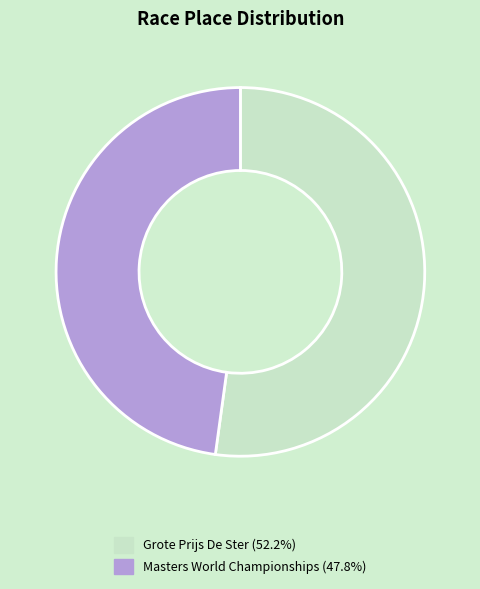

How many segments does this pie chart have?

2